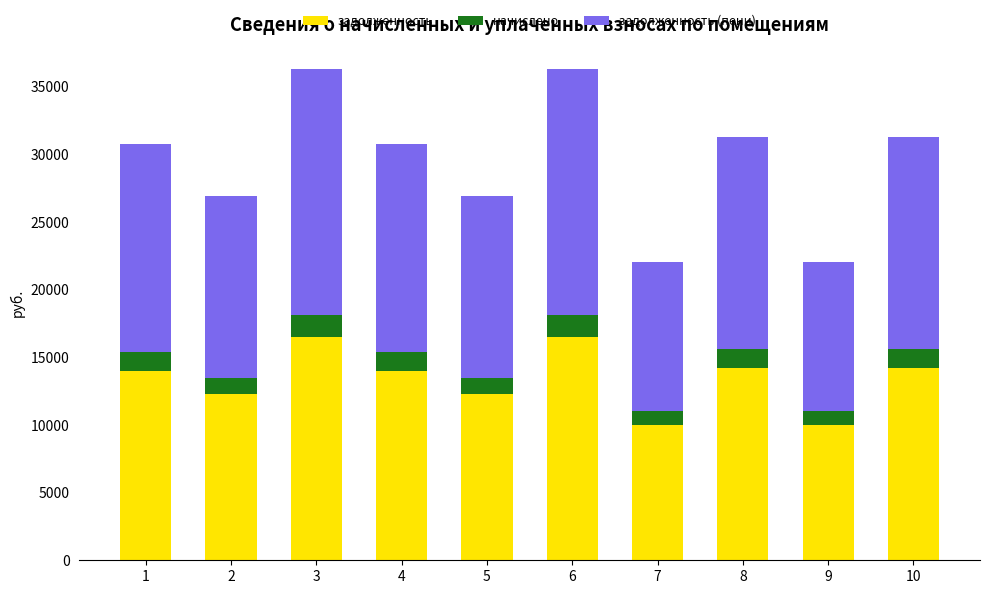

What is the sum of the задолженность values at 10 and 4?

28208.6